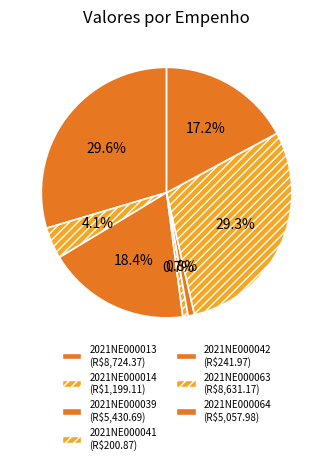

Is it true that 2021NE000039 is 18% of the pie?

True